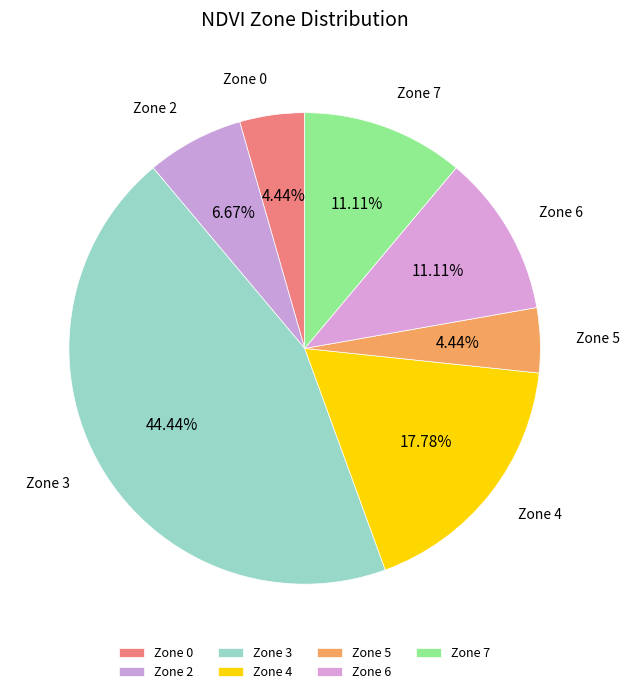

Count the number of slices in the pie.

7